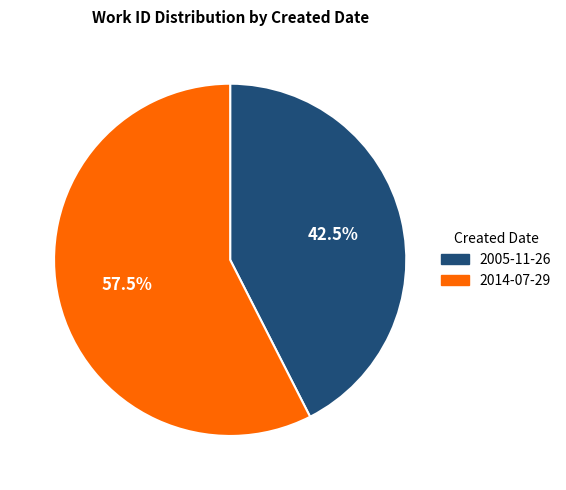

To the nearest percent, what is the difference between the largest and smallest slice percentages?

15%